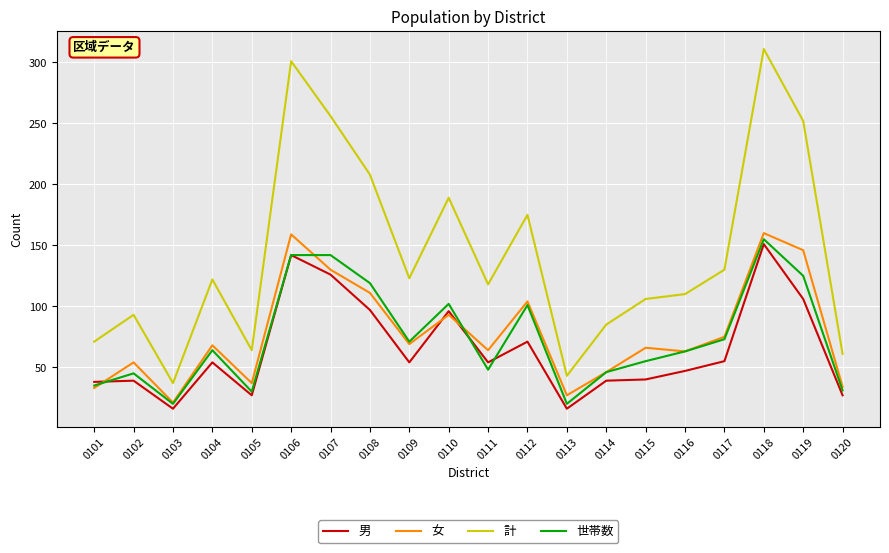

What is the maximum value shown in the chart?

311